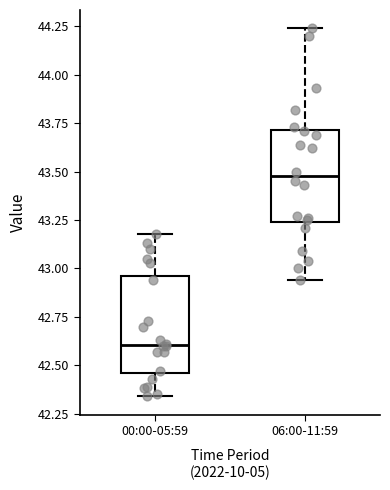

Where does the lower whisker of the box for 06:00-11:59 end on the y-axis? The values are not printed on the chart, so give them approximately, as read against the axis.

42.95